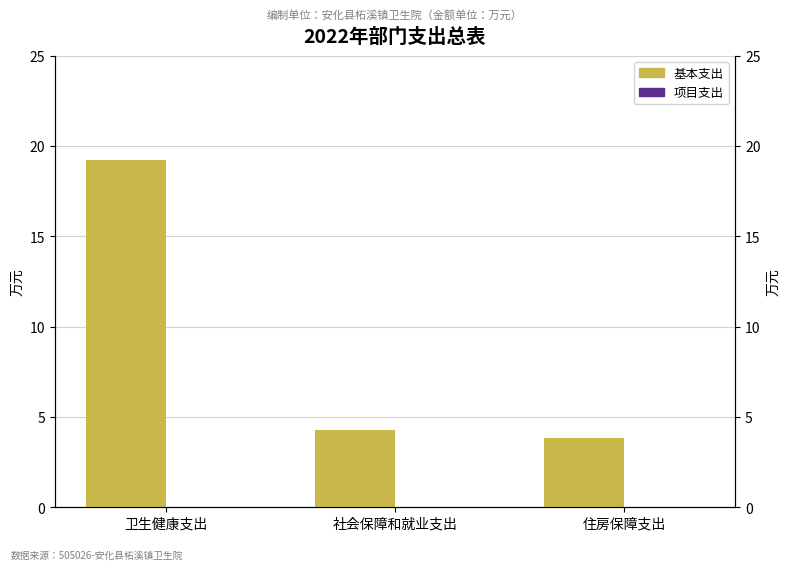

Reading left to right, what are all the values shown in this chart?

基本支出: 卫生健康支出=19.3	社会保障和就业支出=4.3	住房保障支出=3.8
项目支出: 卫生健康支出=0.0	社会保障和就业支出=0.0	住房保障支出=0.0